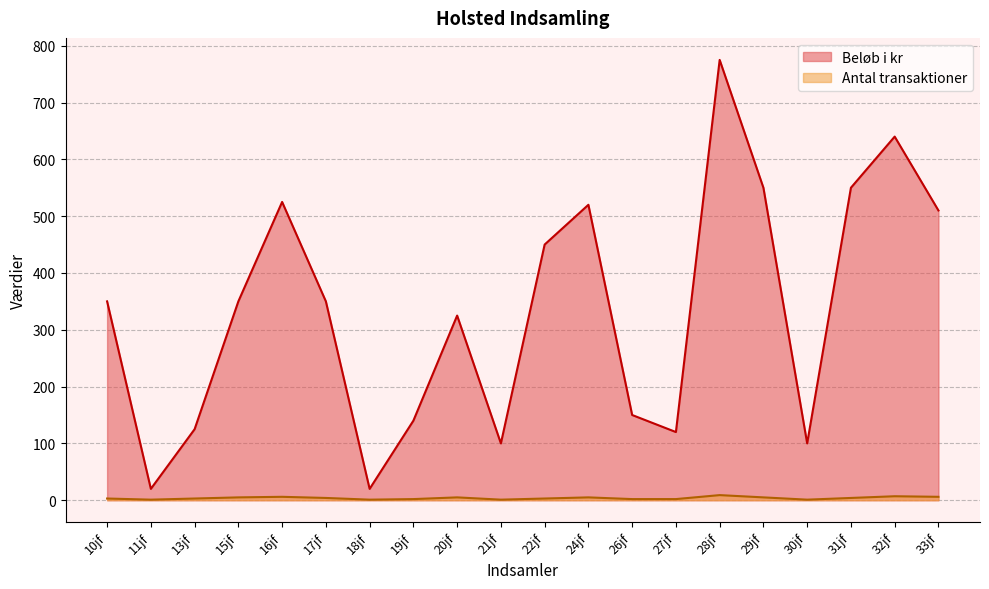

True or false: Beløb i kr and Antal transaktioner intersect in this chart.

False